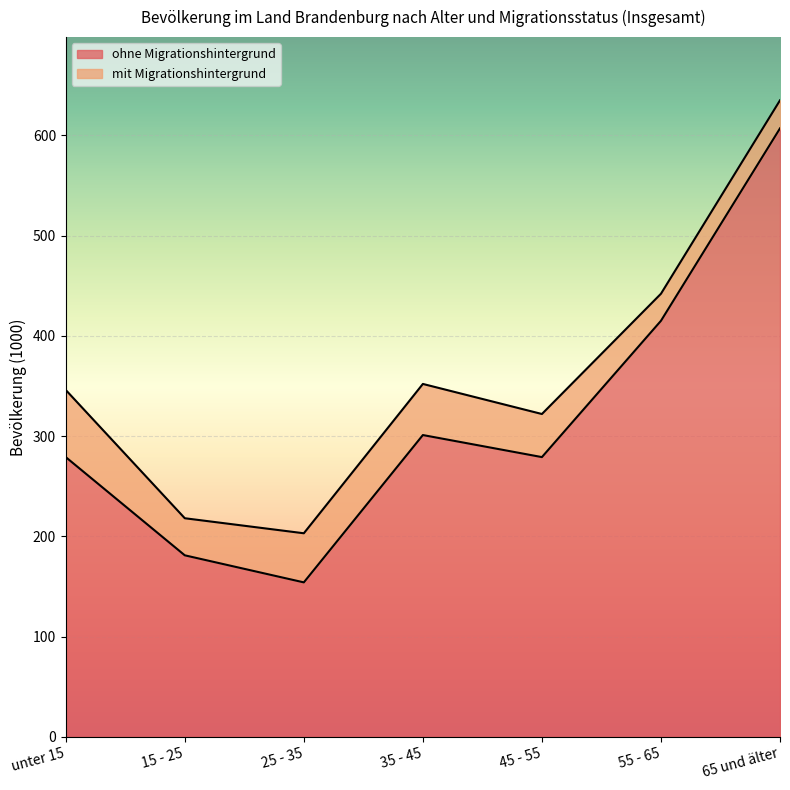

What is the maximum value shown in the chart?

607